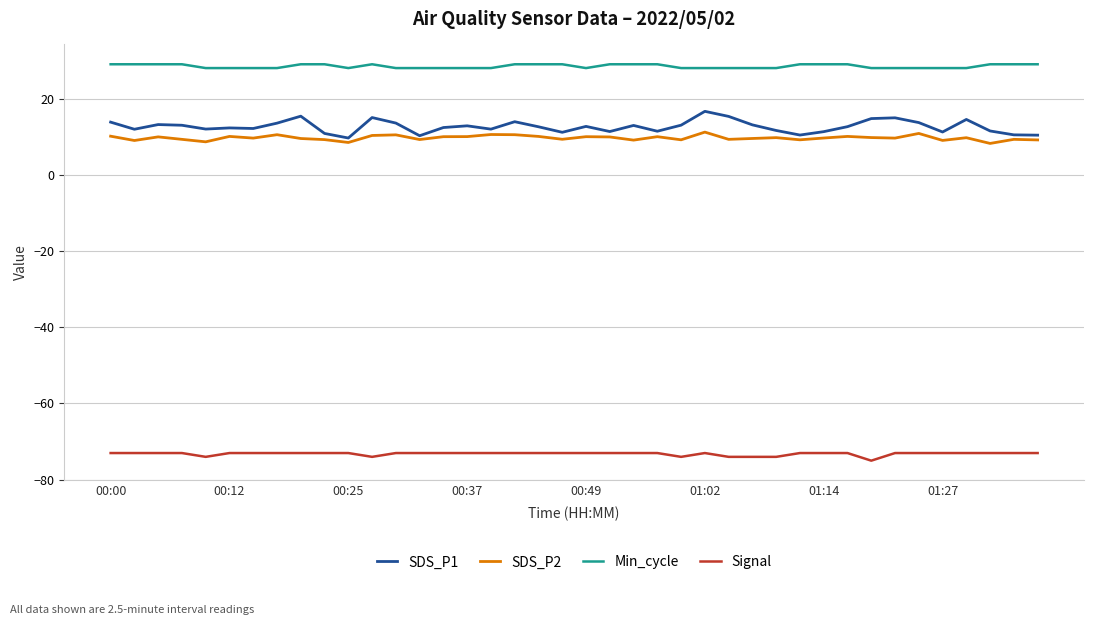

Rank the series by their maximum value, from highest to lowest.

Min_cycle, SDS_P1, SDS_P2, Signal